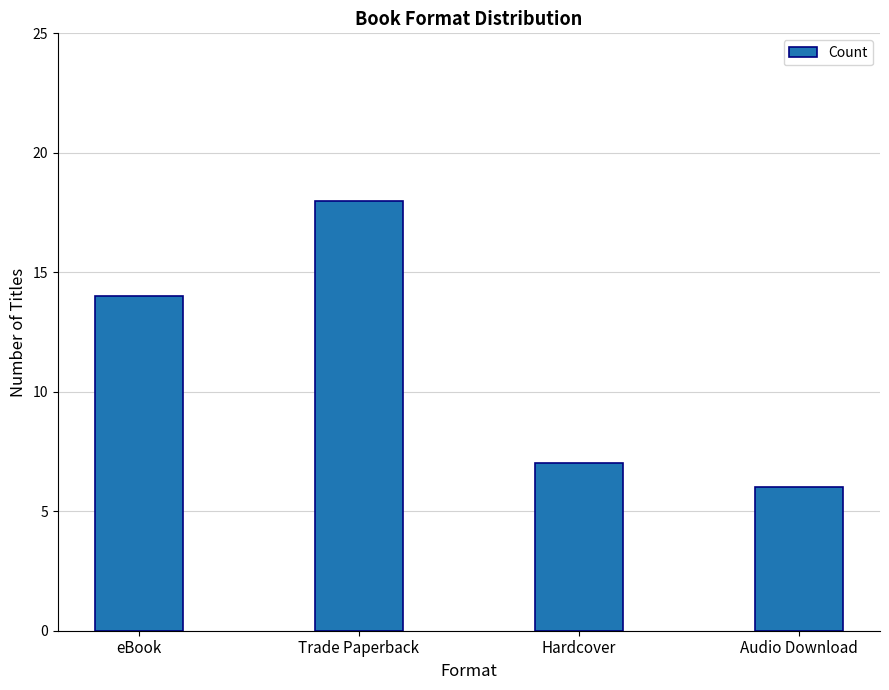

How many bars are there in total?

4